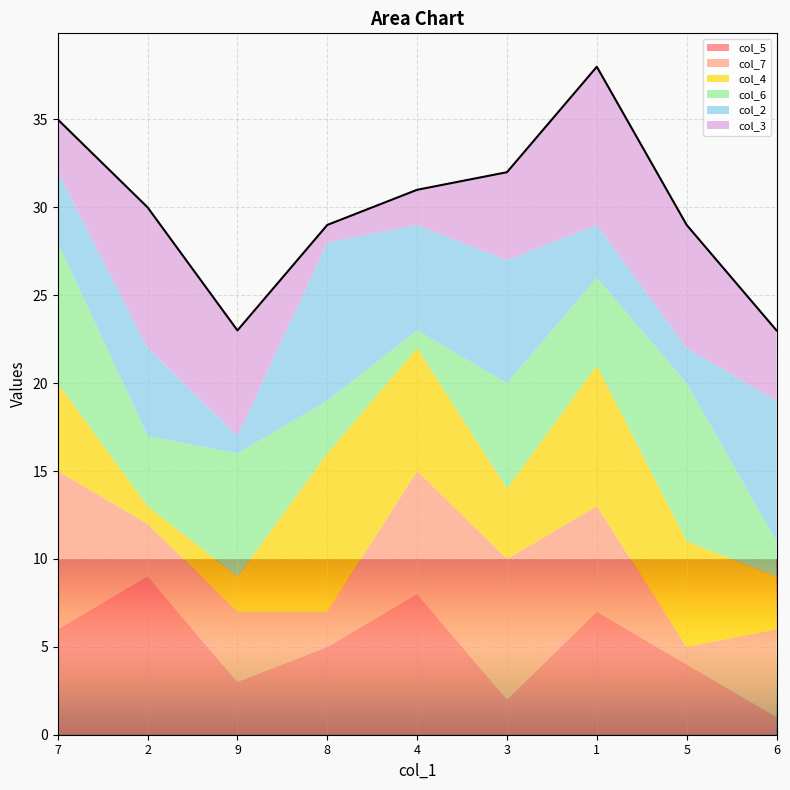

True or false: col_5 and col_4 cross at least once.

True